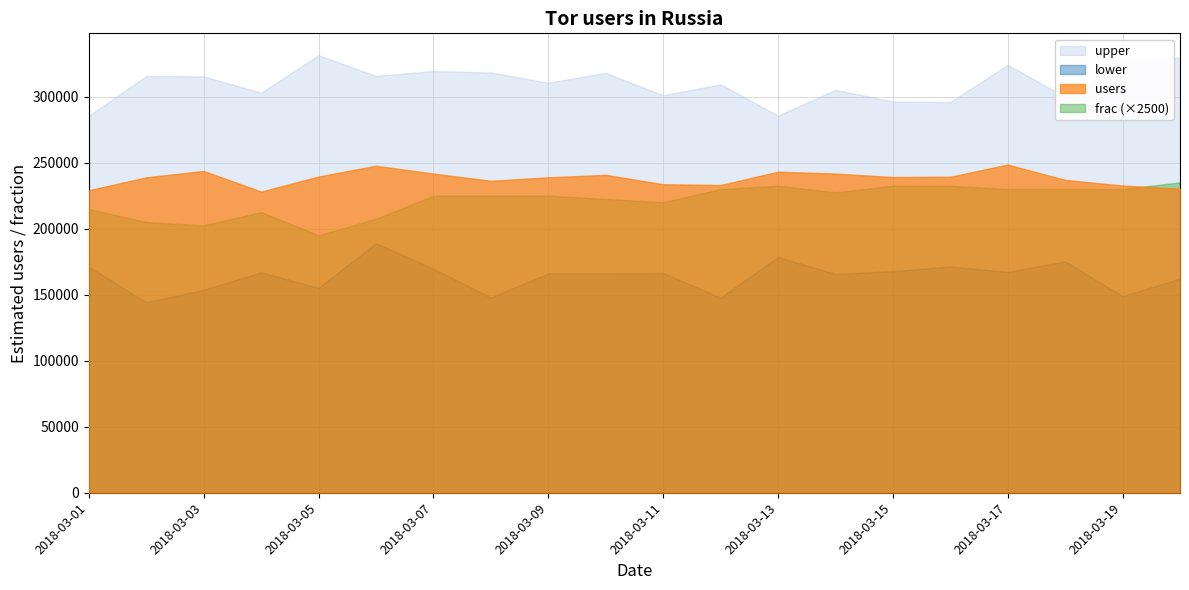

In users, how many points are lower than both neighbors (excluding endpoints)?

4